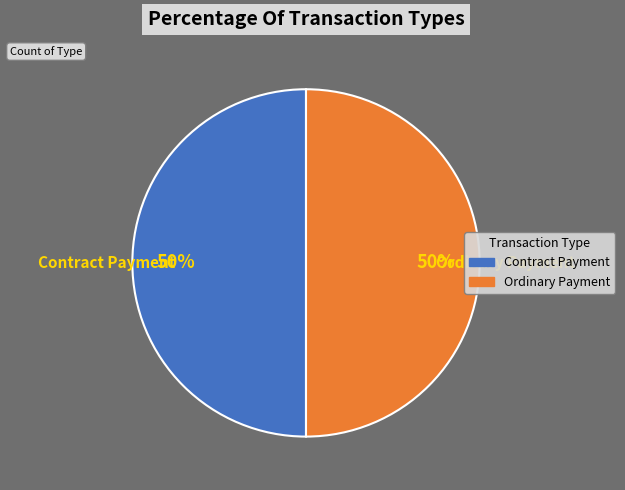

To the nearest percent, what is the combined percentage of Ordinary Payment and Contract Payment?

100%